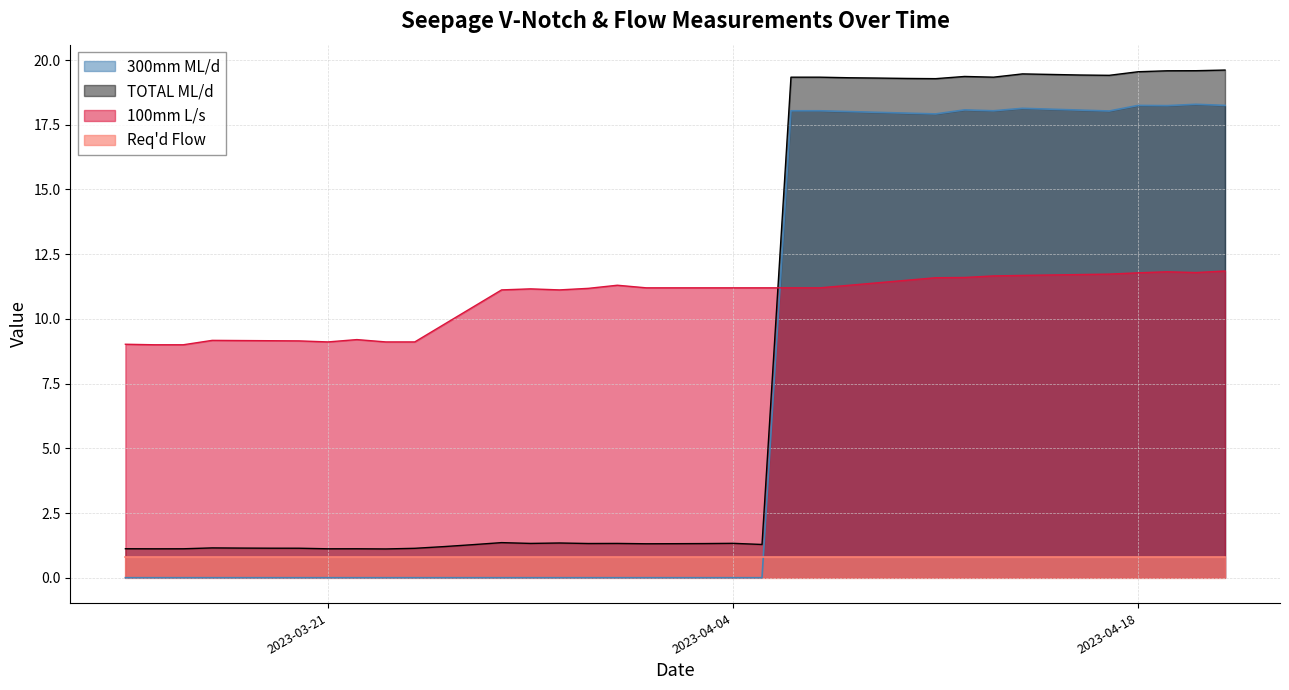

Rank the series by their maximum value, from highest to lowest.

TOTAL ML/d, 300mm ML/d, 100mm L/s, Req'd Flow